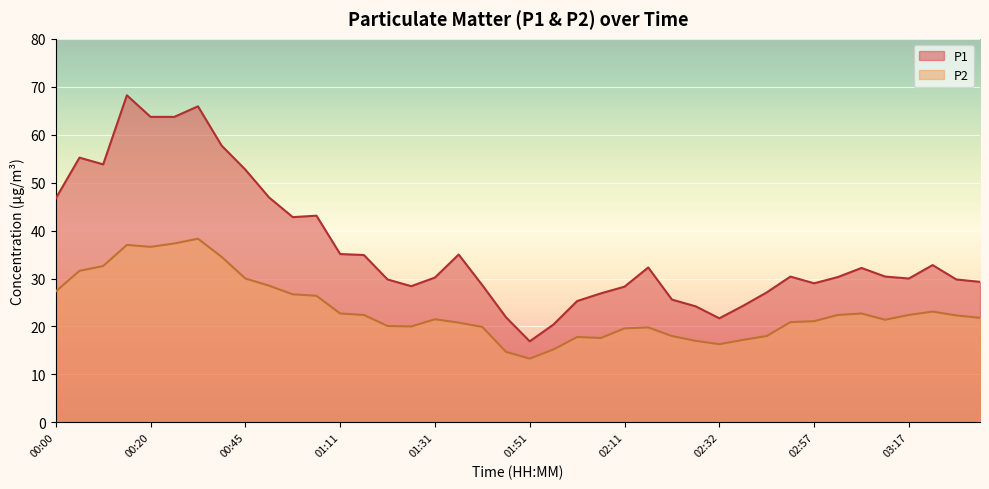

Which category has the lowest value in the P1 series?

01:51